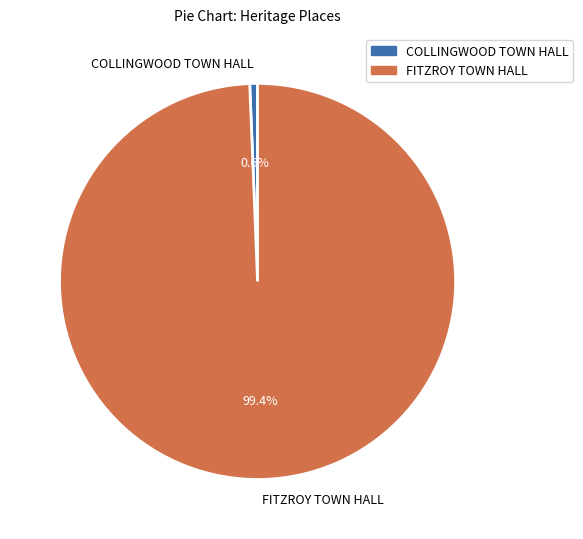

Is FITZROY TOWN HALL the majority of the pie?

Yes